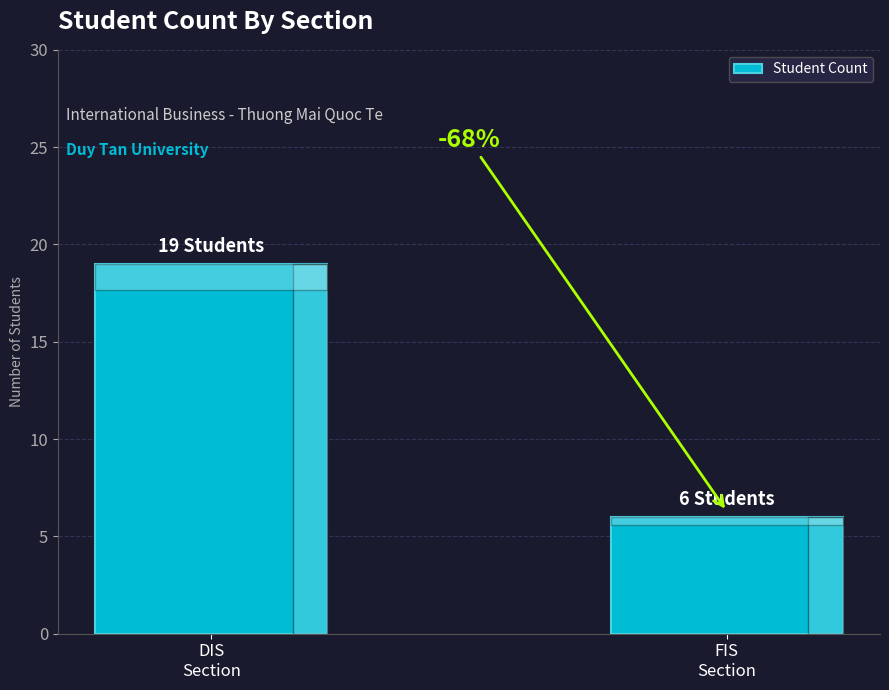

Count the values in the range 6 to 19.

2